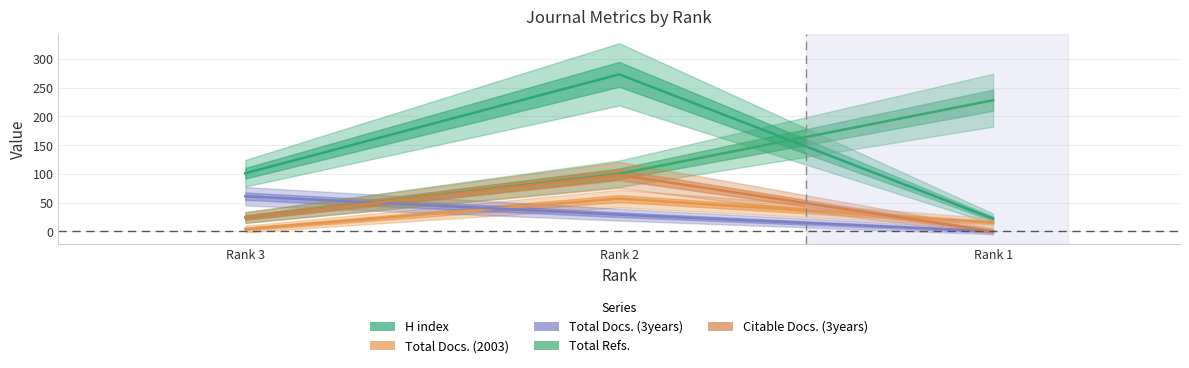

The Citable Docs. (3years) series shows 24 at Rank 3. True or false?

True